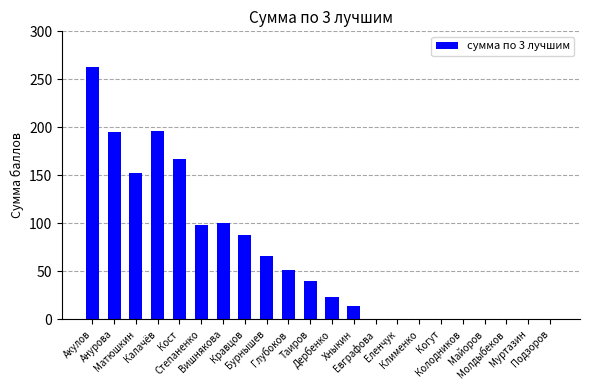

What position from the left is Анурова?

2